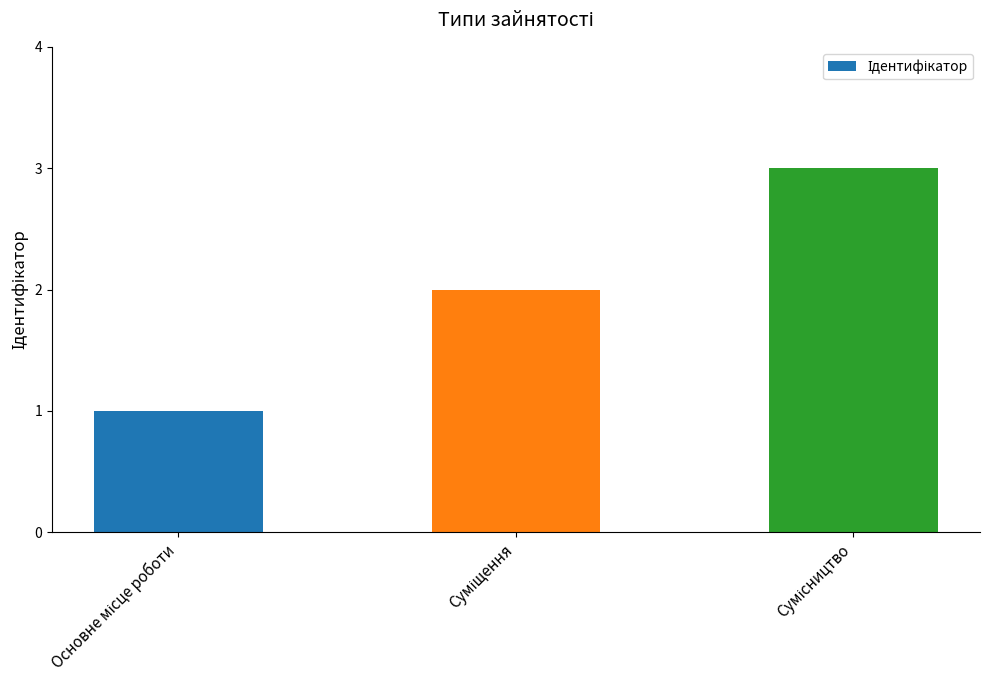

How many values are below 2?

1